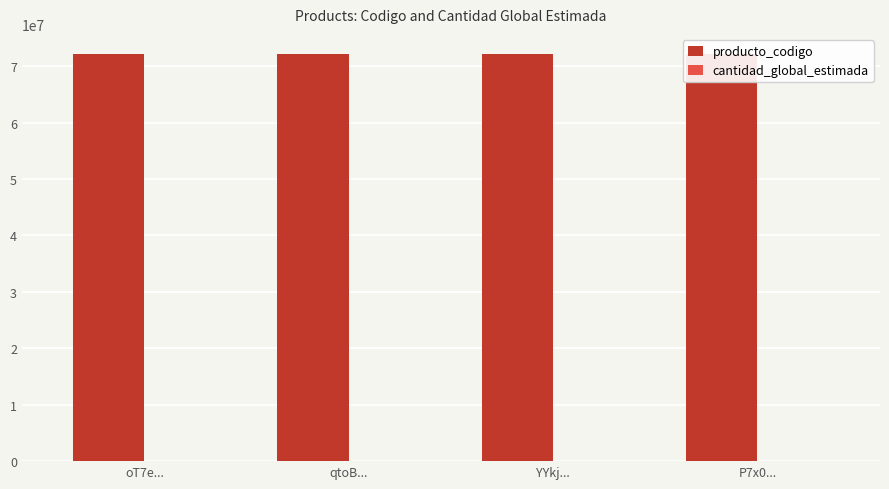

Is it true that producto_codigo equals 72102602 at YYkj...?

True